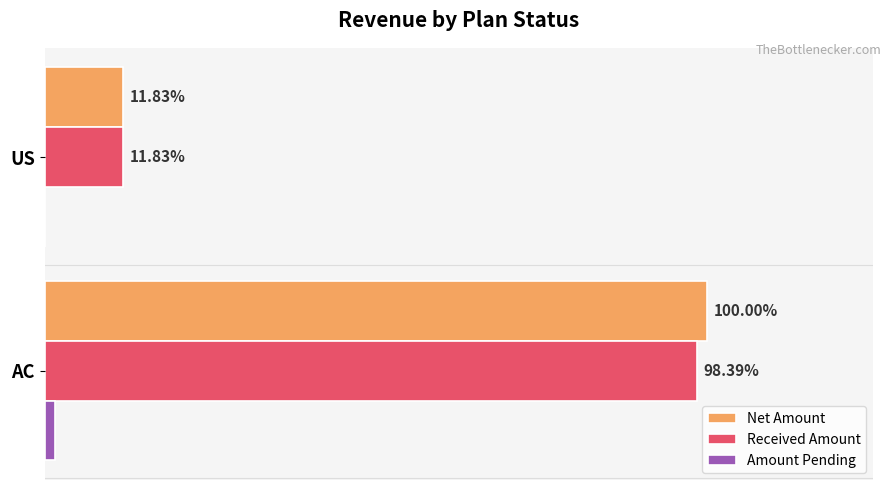

What are all the series names shown in the legend?

Net Amount, Received Amount, Amount Pending